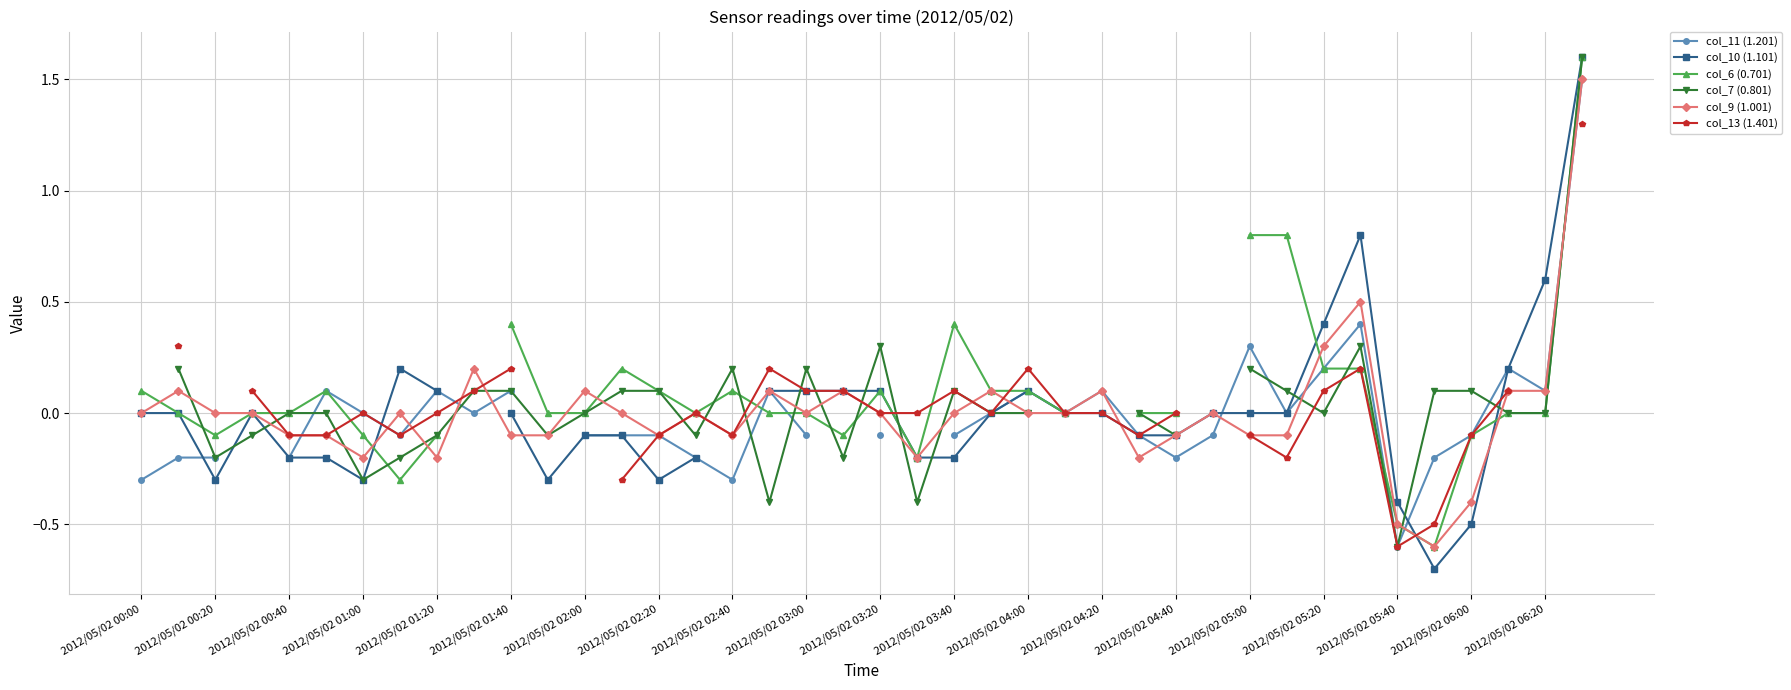

What is the greatest value displayed?

1.6